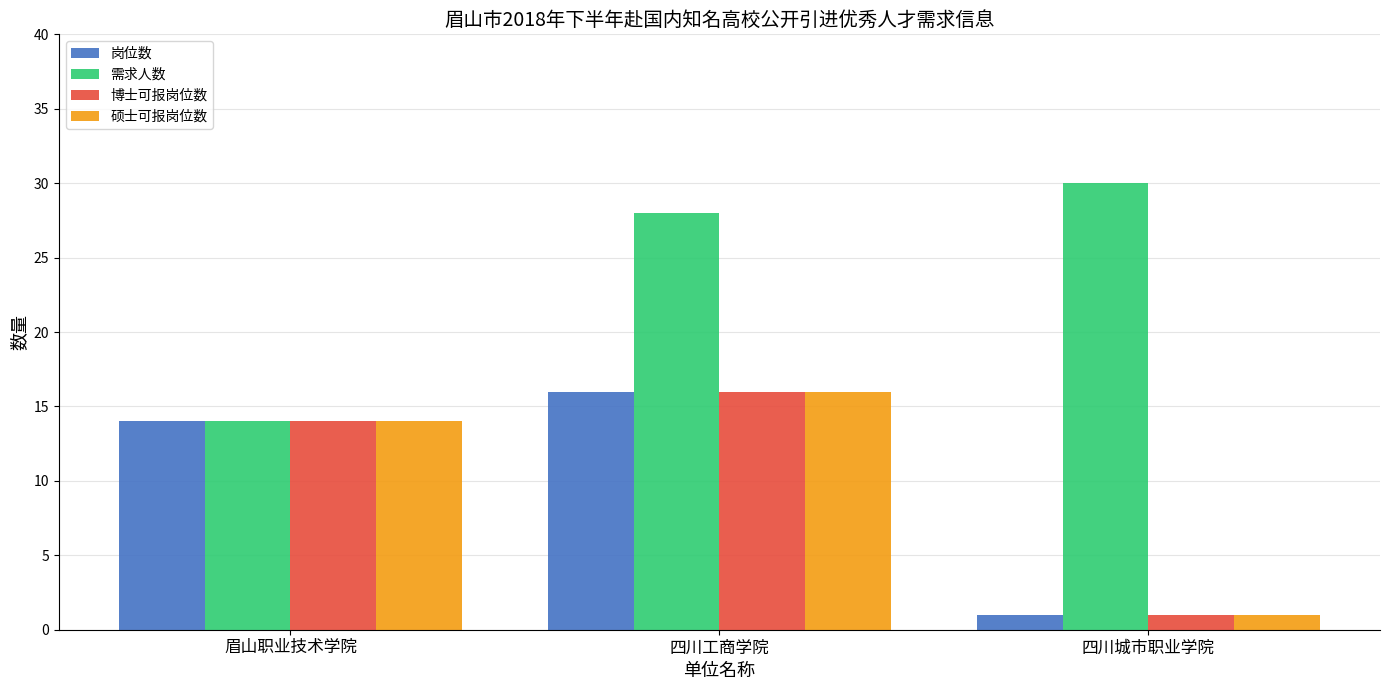

At which label is 岗位数 closest to 8?

眉山职业技术学院